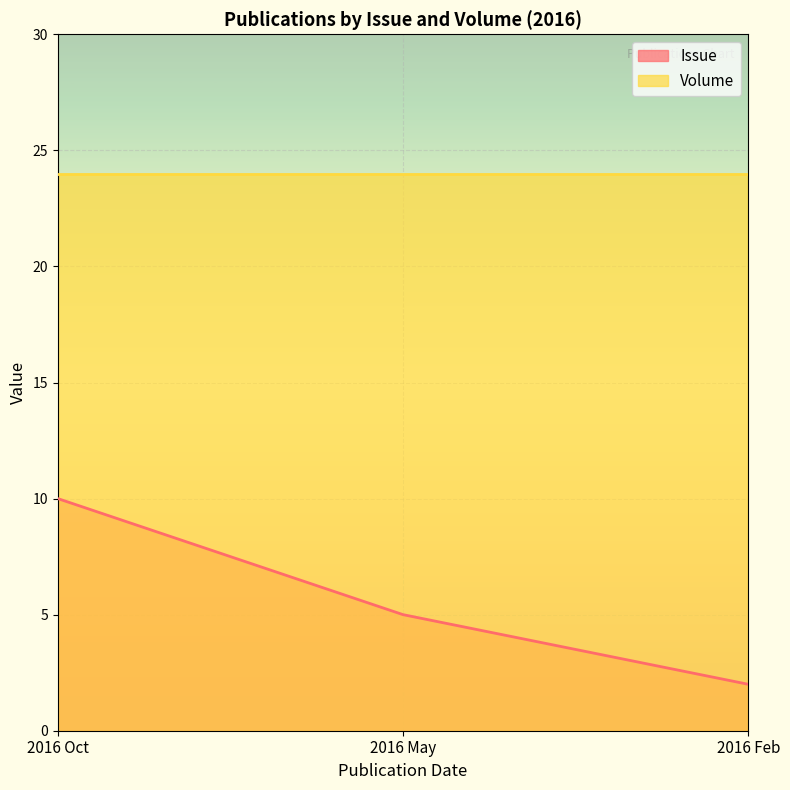

What is the average value?

6